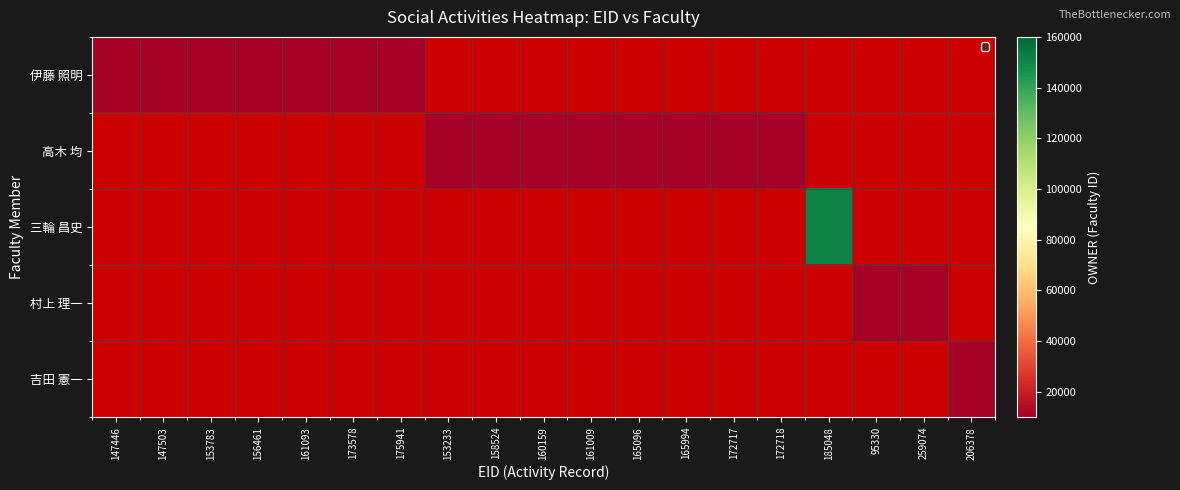

True or false: 伊藤 照明 has a value of 10634 at 147446.

True